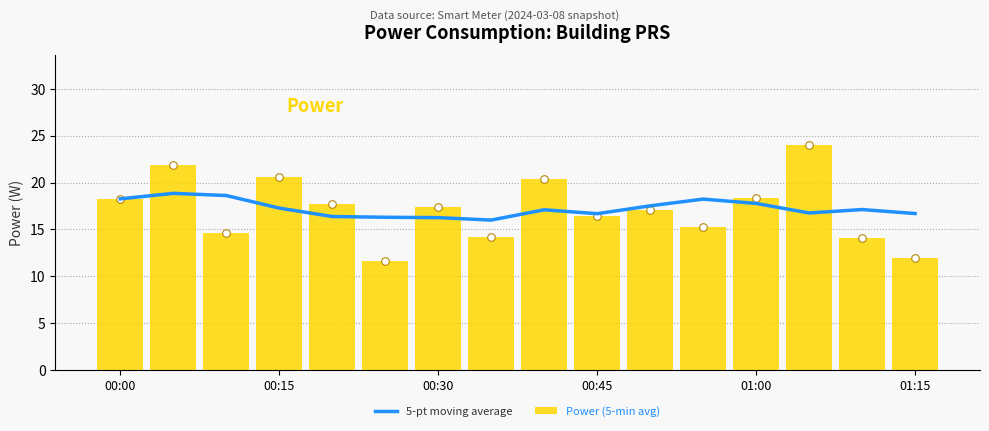

At how many categories does at least one series exceed 20?

4